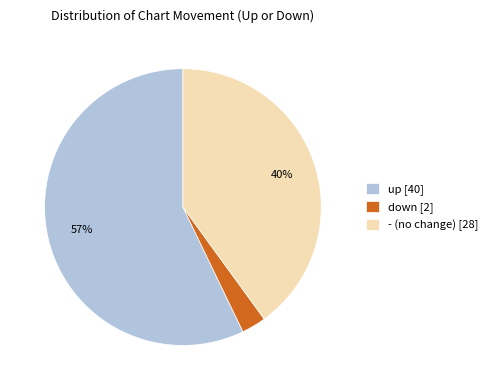

Count the number of slices in the pie.

3